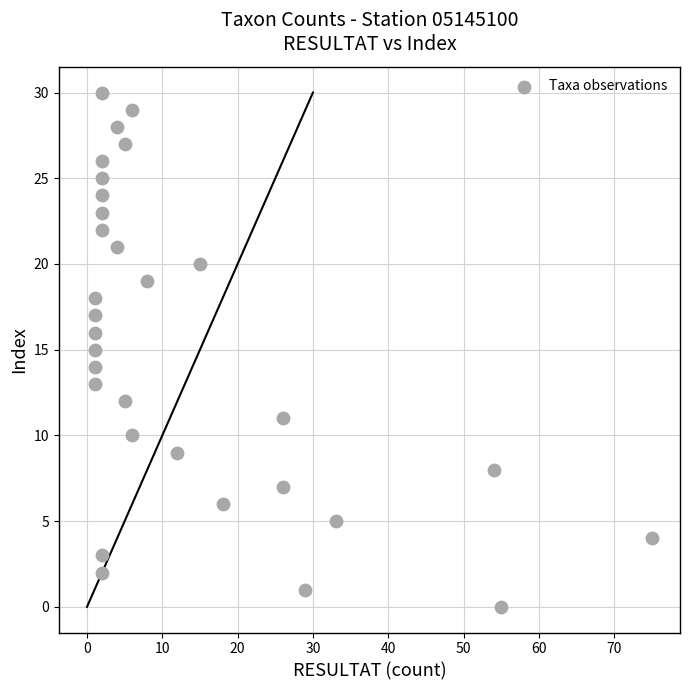

What is the range of Y values (max minus min)?

30